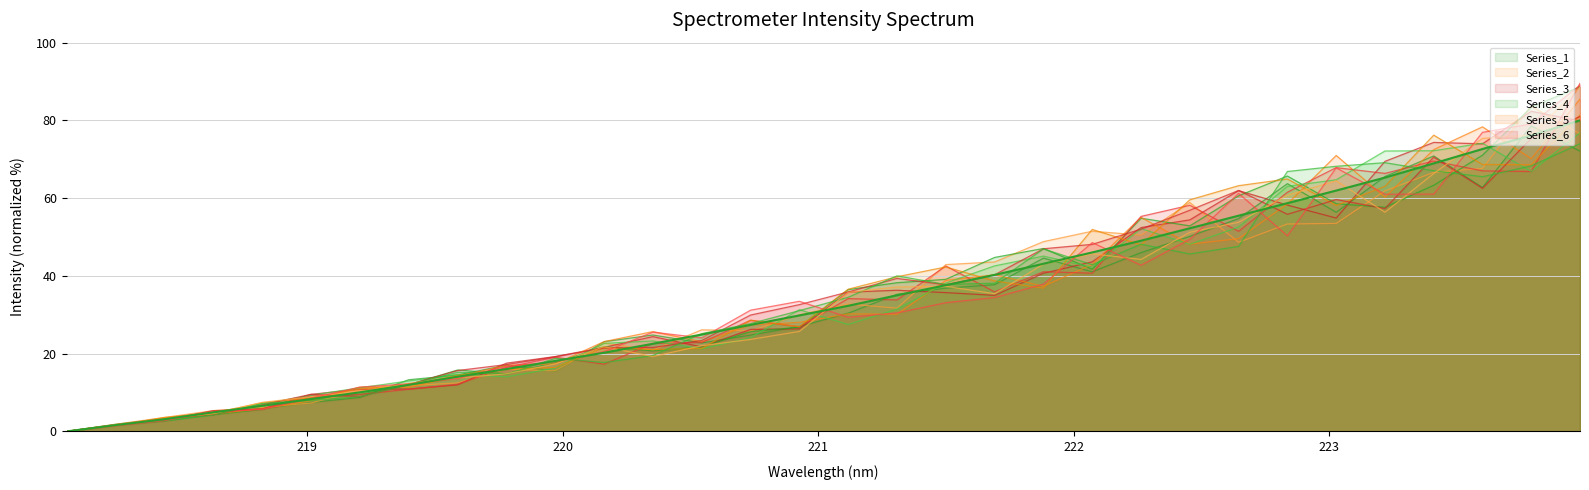

What is the average value?

34.2